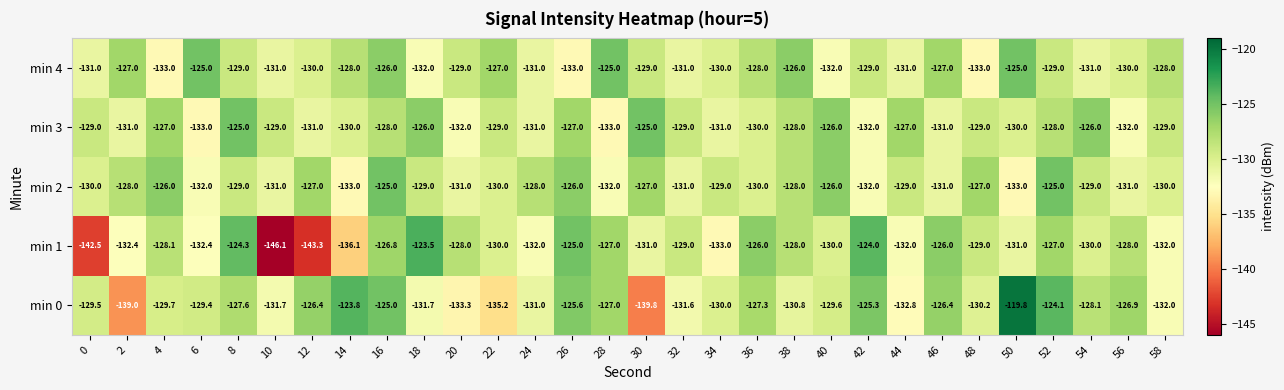

How many series are shown in this chart?

5